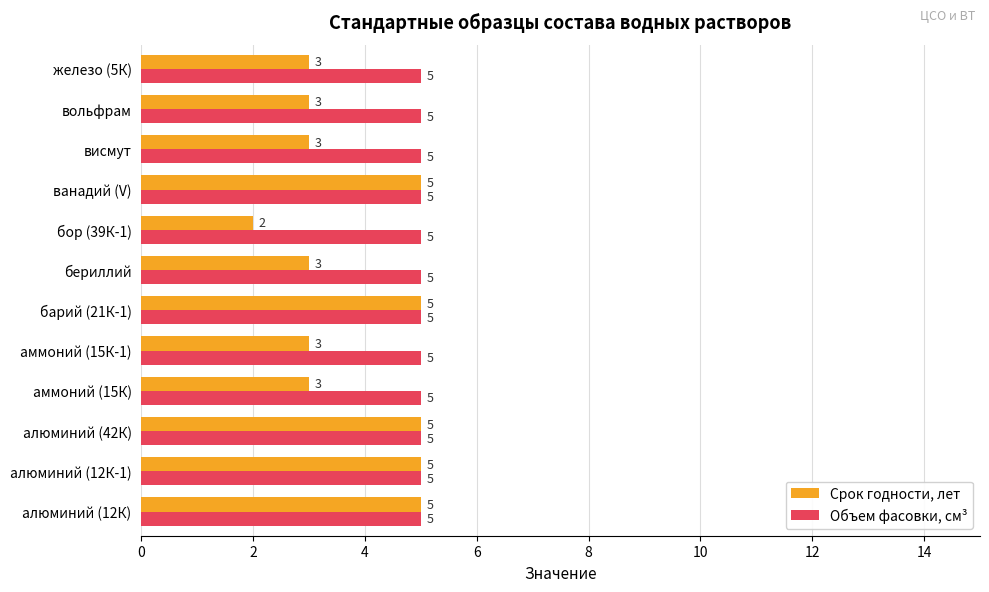

What is the average value of the Объем фасовки, см³ series?

5